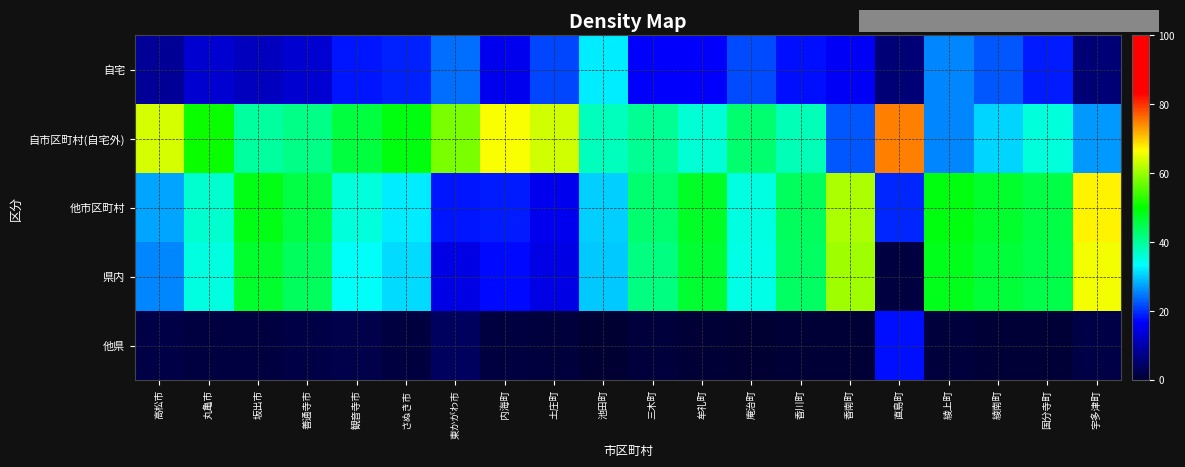

Which series has the largest total across all categories?

自市区町村(自宅外)